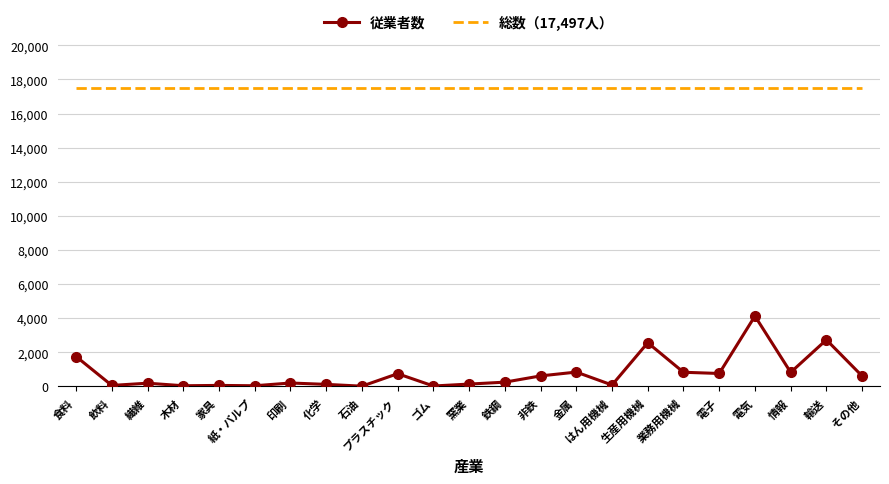

Which series has the largest total across all categories?

総数（17,497人）